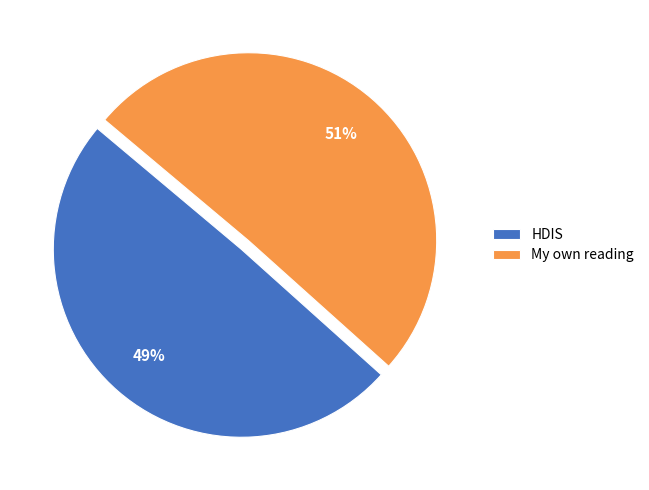

Count the number of slices in the pie.

2